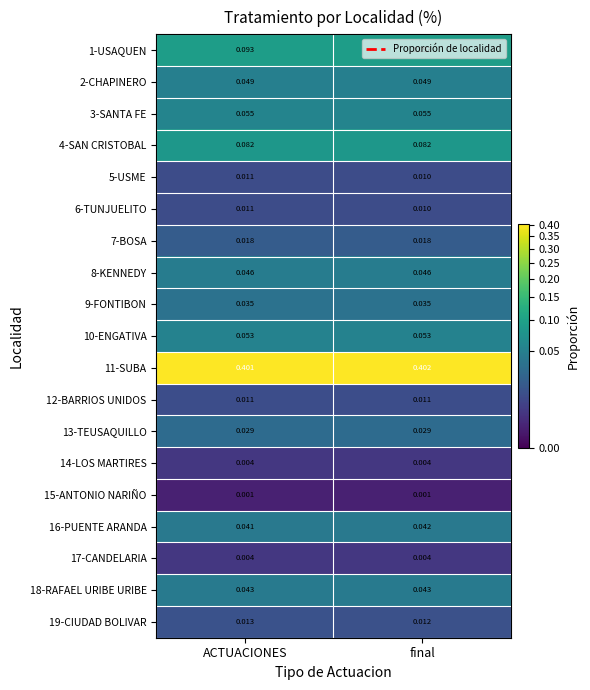

Which series has the largest total across all categories?

11-SUBA